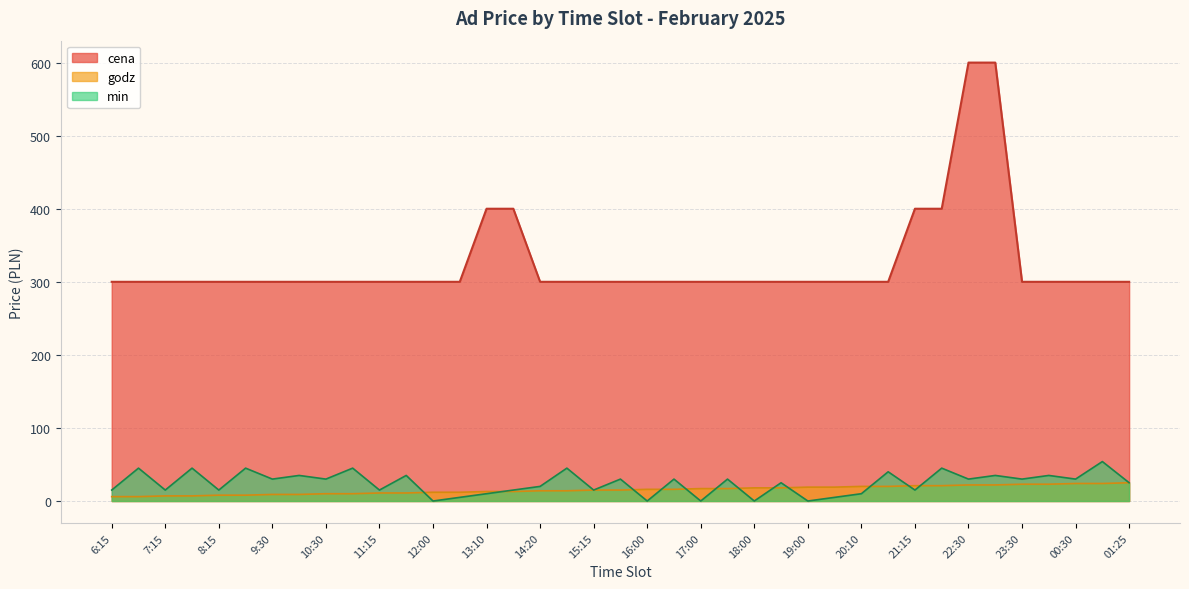

What is the difference between the highest and lowest values at 22:30?

578